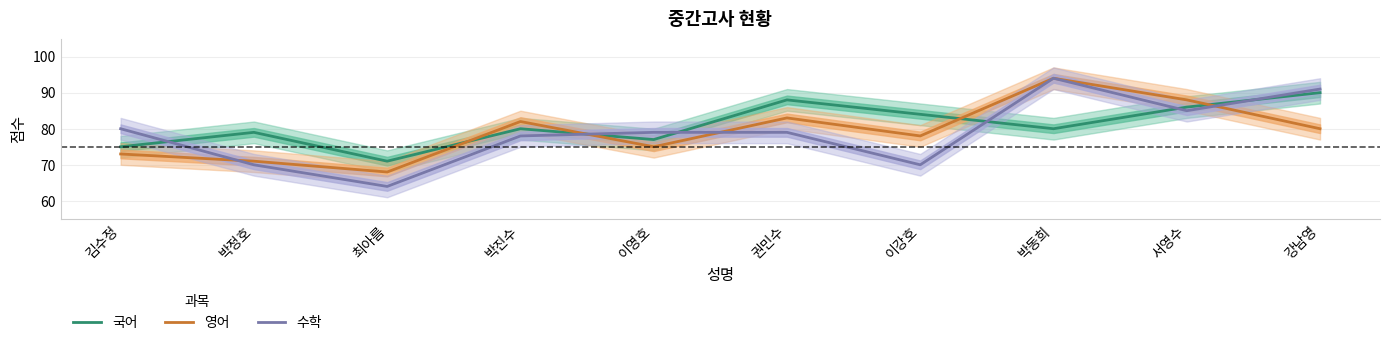

The 수학 series shows 94 at 박동희. True or false?

True